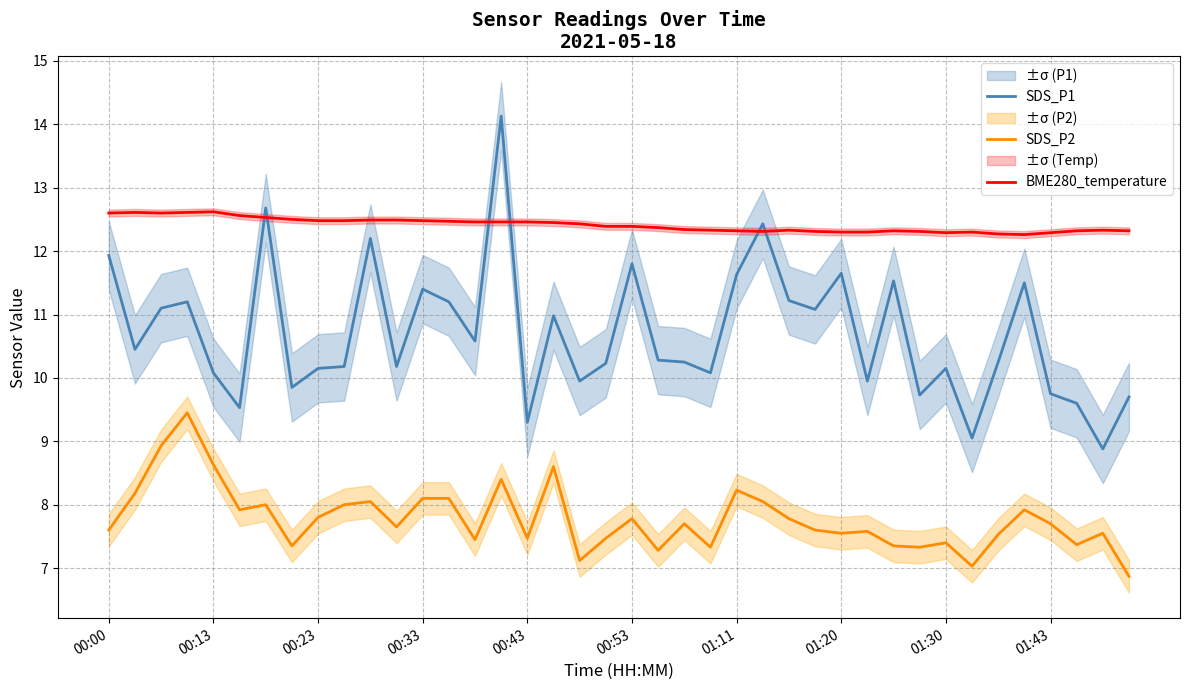

After their last crossing, which series has the higher values: BME280_temperature or SDS_P1?

BME280_temperature